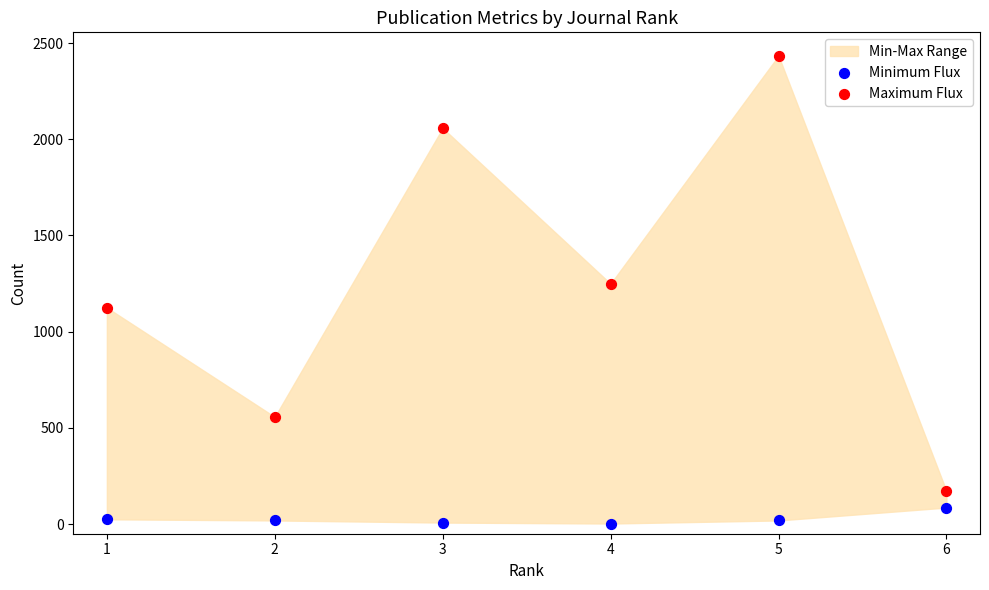

Which series contains the lowest Y value?

Minimum Flux